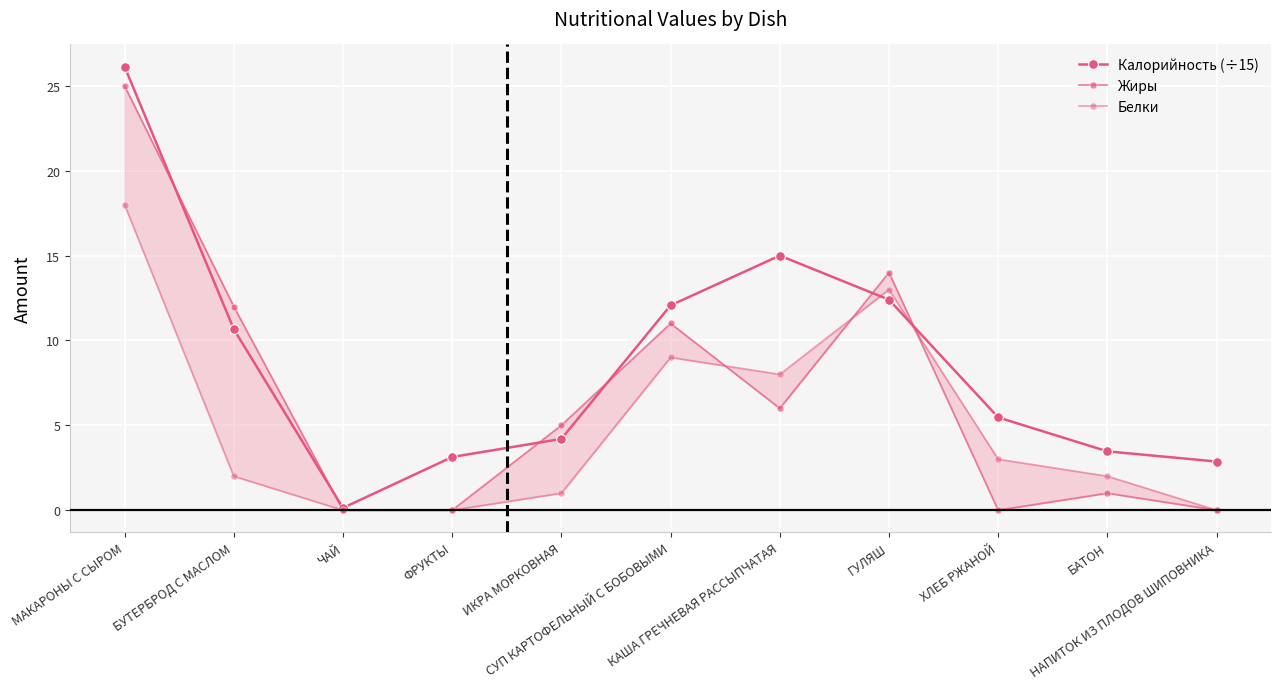

What are all the series names shown in the legend?

Калорийность (÷15), Жиры, Белки